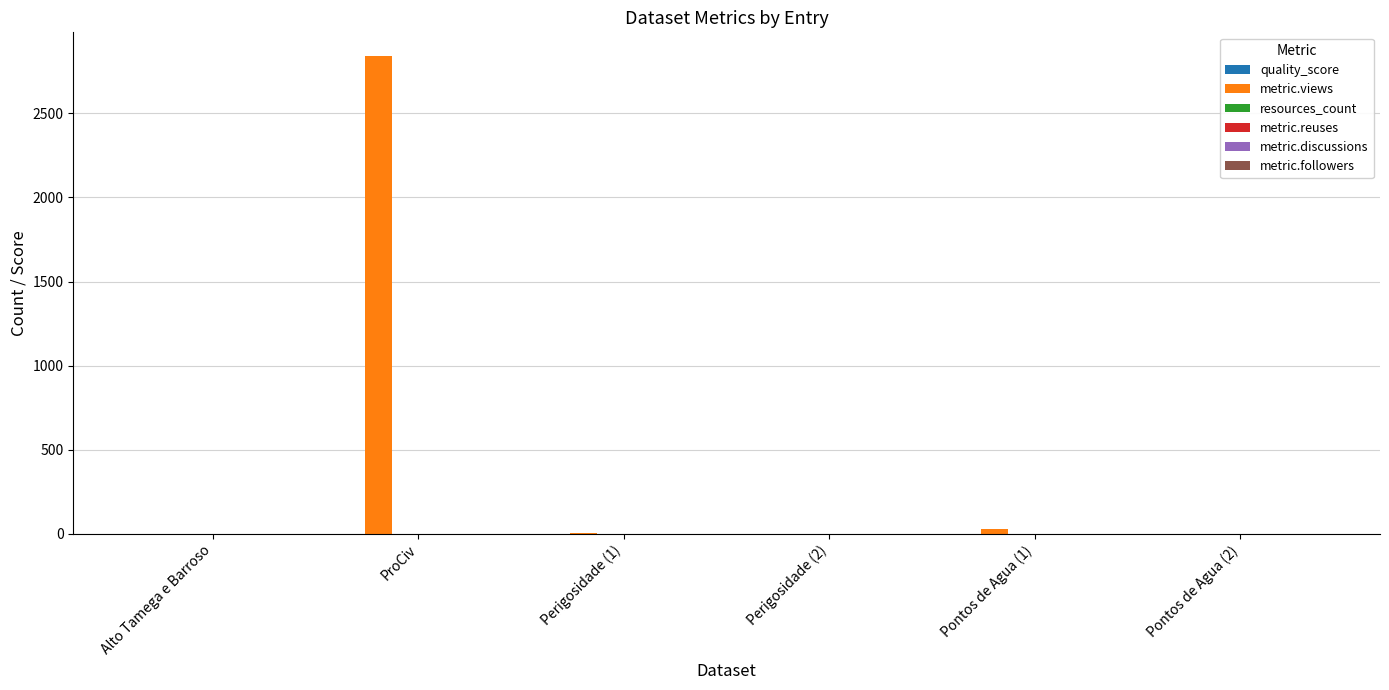

True or false: metric.views has a value of -1501.3 at Alto Tamega e Barroso.

False